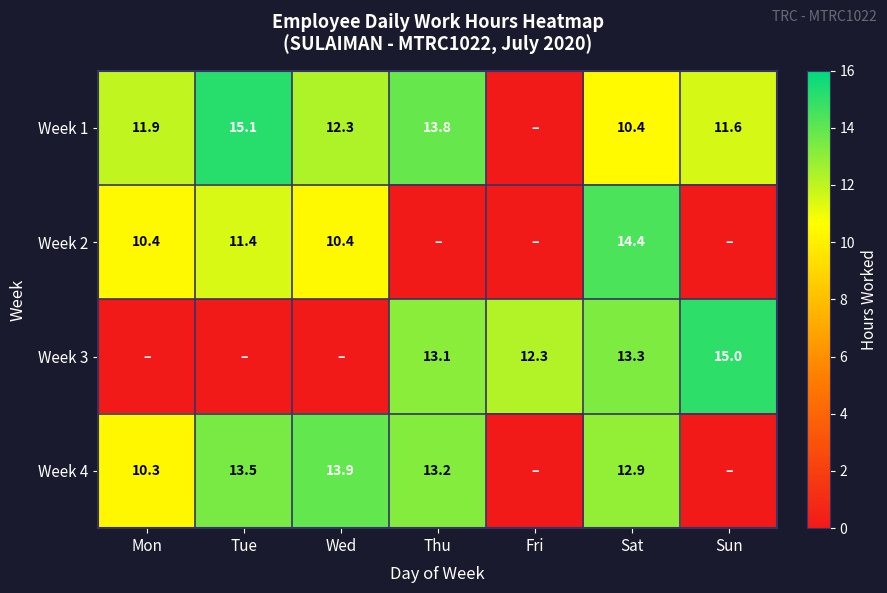

Is it true that Week 3 equals 13.3 at Sat?

True